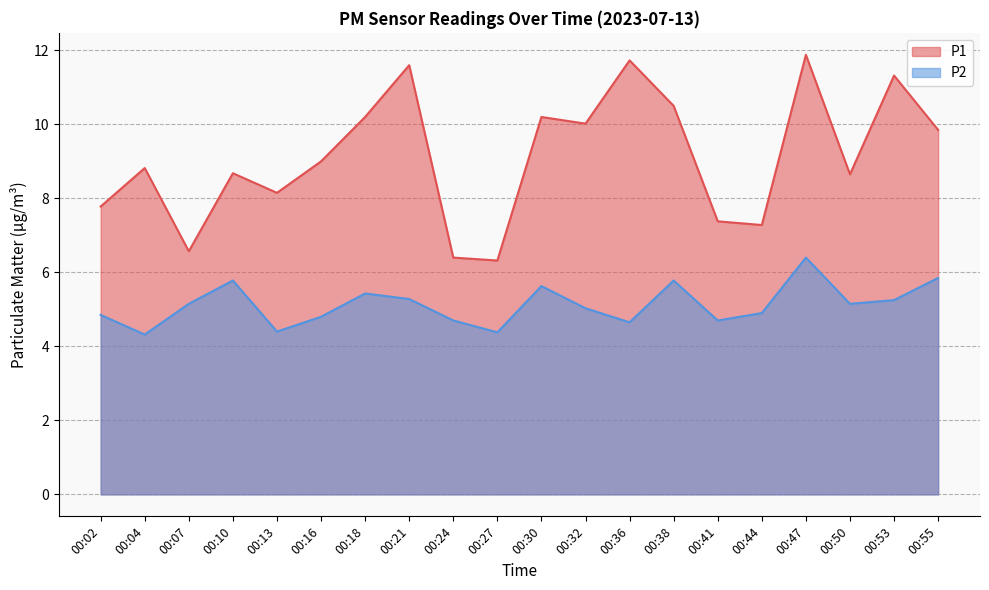

Reading right to left, list all the values displayed in this chart.

P1: 00:55=9.8	00:53=11.3	00:50=8.7	00:47=11.9	00:44=7.3	00:41=7.4	00:38=10.5	00:36=11.7	00:32=10.0	00:30=10.2	00:27=6.3	00:24=6.4	00:21=11.6	00:18=10.2	00:16=9.0	00:13=8.2	00:10=8.7	00:07=6.6	00:04=8.8	00:02=7.8
P2: 00:55=5.8	00:53=5.2	00:50=5.2	00:47=6.4	00:44=4.9	00:41=4.7	00:38=5.8	00:36=4.7	00:32=5.0	00:30=5.6	00:27=4.4	00:24=4.7	00:21=5.3	00:18=5.4	00:16=4.8	00:13=4.4	00:10=5.8	00:07=5.2	00:04=4.3	00:02=4.8